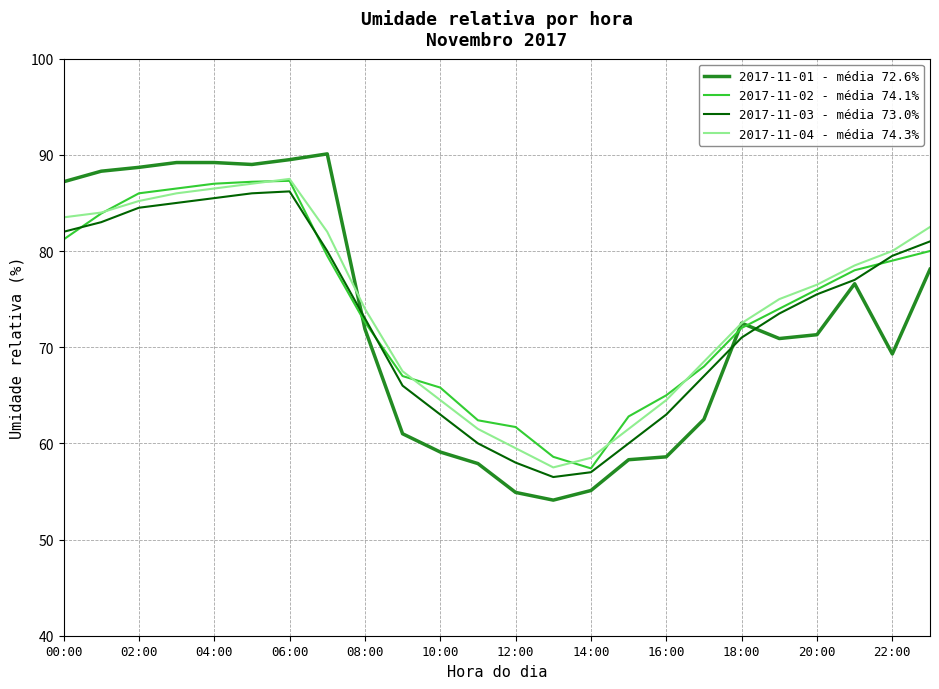

Which series has the largest range (max minus min)?

2017-11-01 - média 72.6%